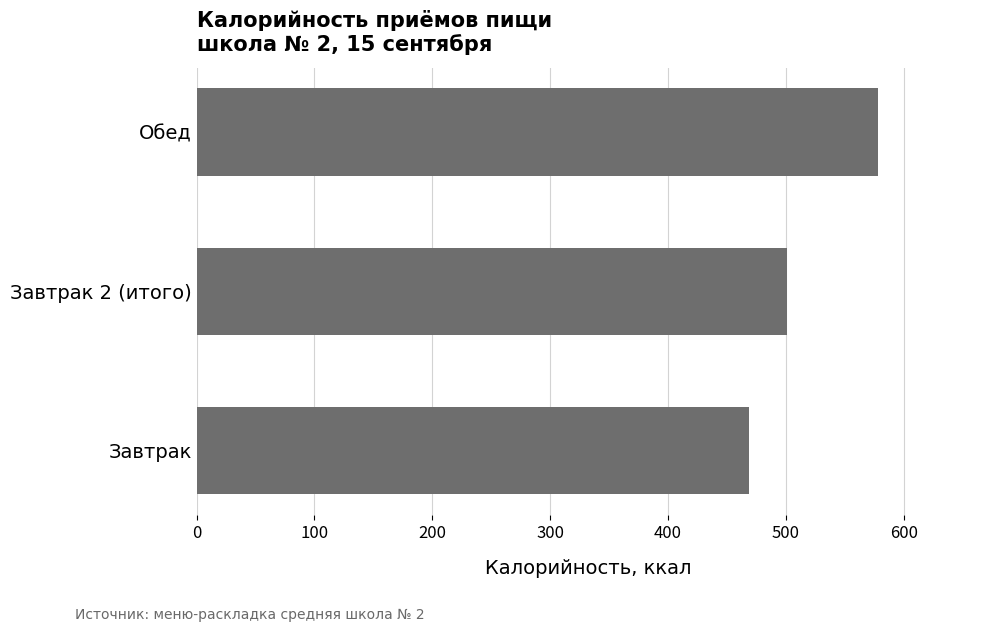

Reading top to bottom, extract all data points from this chart.

Обед=578.1	Завтрак 2 (итого)=501.0	Завтрак=468.6